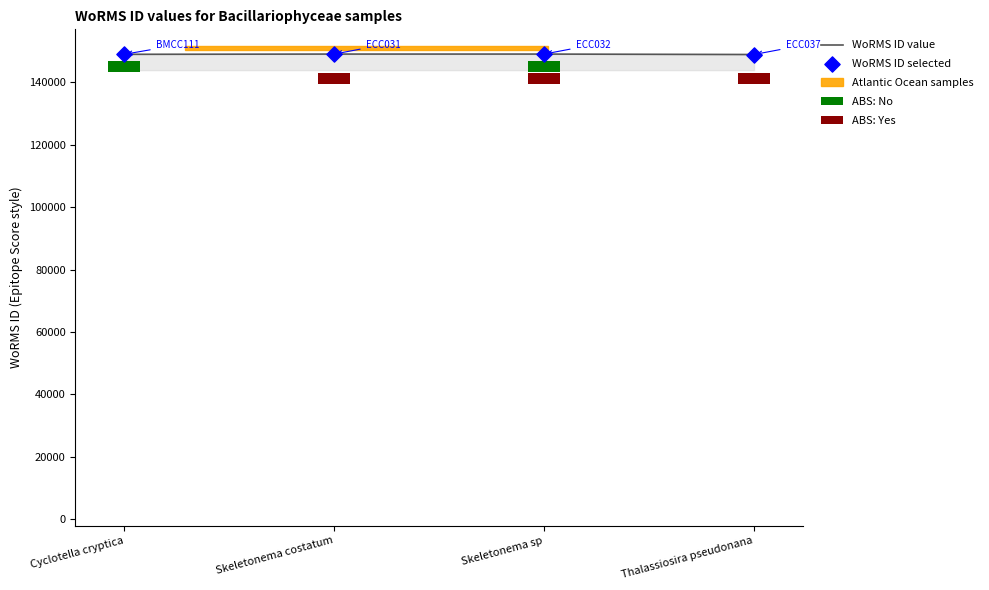

Is it true that WoRMS ID value equals 263931 at Thalassiosira pseudonana?

False